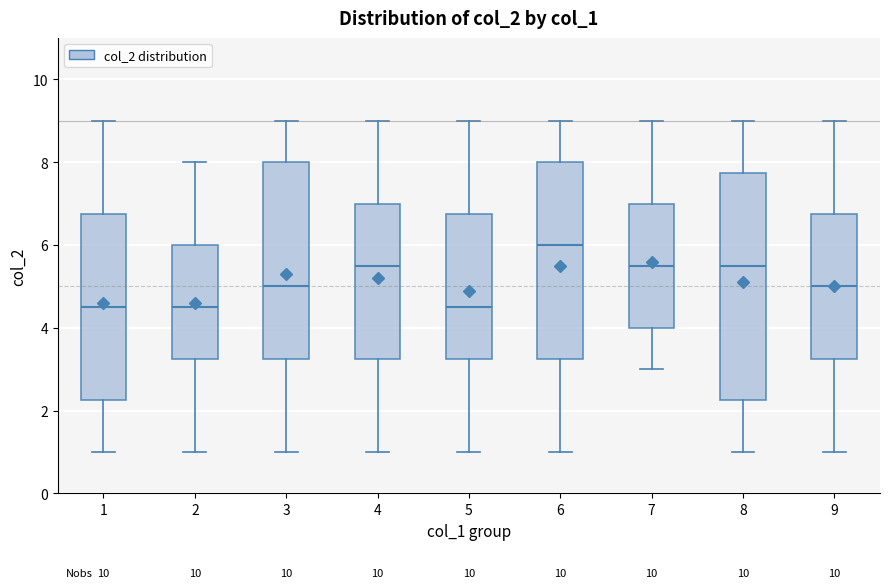

Where does the median line of the box at x = 8 sit on the y-axis? The values are not printed on the chart, so give them approximately, as read against the axis.

5.6